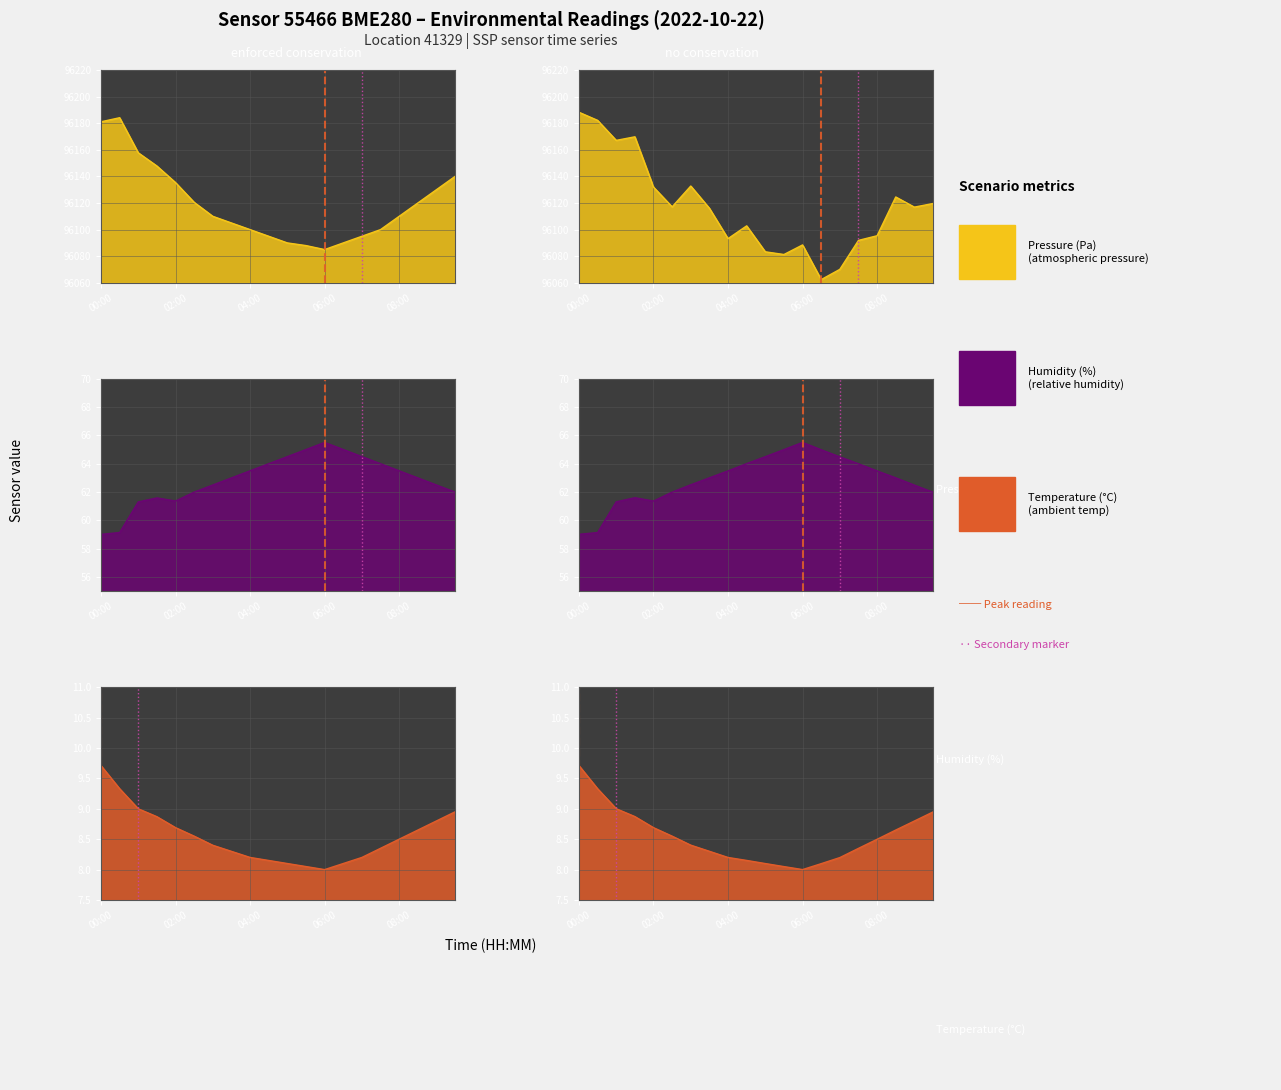

True or false: temperature has a value of 13.6 at 02:30.

False